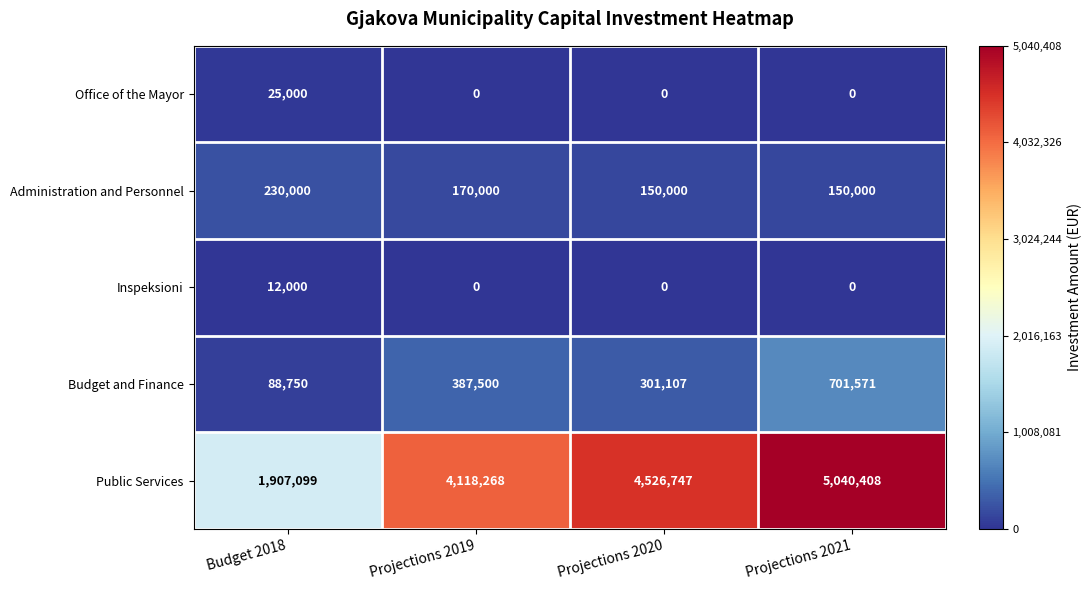

Where is Administration and Personnel nearest to the value 190000?

Projections 2019